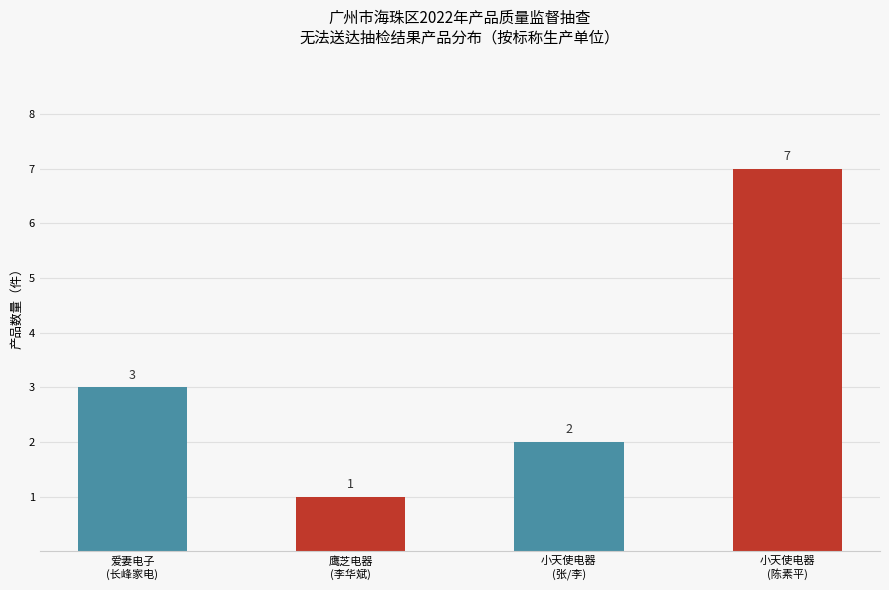

What is the value of the 3rd bar from the left?

2